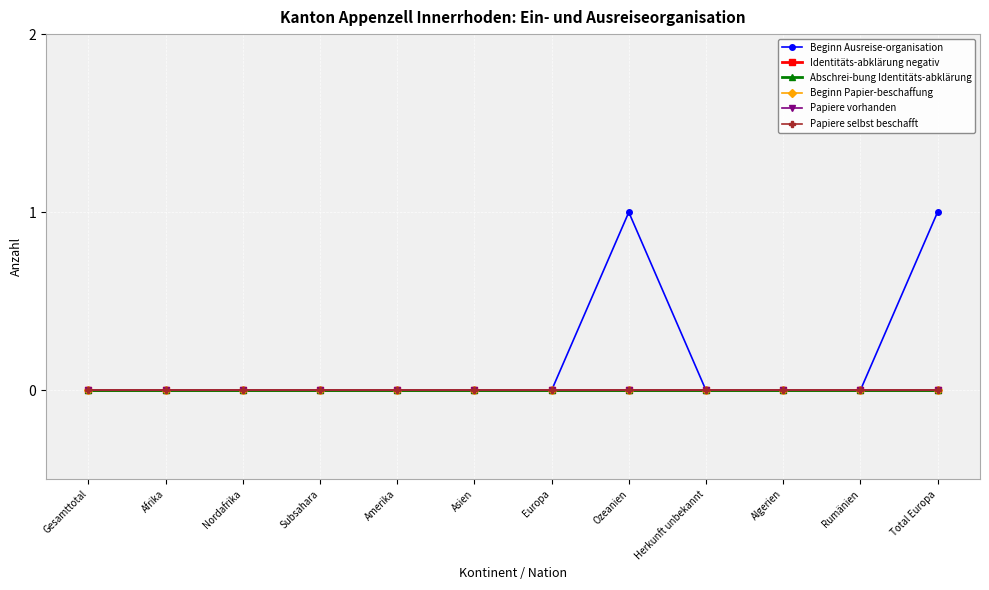

Reading left to right, what are all the values shown in this chart?

Beginn Ausreise-organisation: Gesamttotal=0	Afrika=0	Nordafrika=0	Subsahara=0	Amerika=0	Asien=0	Europa=0	Ozeanien=1	Herkunft unbekannt=0	Algerien=0	Rumänien=0	Total Europa=1
Identitäts-abklärung negativ: Gesamttotal=0	Afrika=0	Nordafrika=0	Subsahara=0	Amerika=0	Asien=0	Europa=0	Ozeanien=0	Herkunft unbekannt=0	Algerien=0	Rumänien=0	Total Europa=0
Abschrei-bung Identitäts-abklärung: Gesamttotal=0	Afrika=0	Nordafrika=0	Subsahara=0	Amerika=0	Asien=0	Europa=0	Ozeanien=0	Herkunft unbekannt=0	Algerien=0	Rumänien=0	Total Europa=0
Beginn Papier-beschaffung: Gesamttotal=0	Afrika=0	Nordafrika=0	Subsahara=0	Amerika=0	Asien=0	Europa=0	Ozeanien=0	Herkunft unbekannt=0	Algerien=0	Rumänien=0	Total Europa=0
Papiere vorhanden: Gesamttotal=0	Afrika=0	Nordafrika=0	Subsahara=0	Amerika=0	Asien=0	Europa=0	Ozeanien=0	Herkunft unbekannt=0	Algerien=0	Rumänien=0	Total Europa=0
Papiere selbst beschafft: Gesamttotal=0	Afrika=0	Nordafrika=0	Subsahara=0	Amerika=0	Asien=0	Europa=0	Ozeanien=0	Herkunft unbekannt=0	Algerien=0	Rumänien=0	Total Europa=0